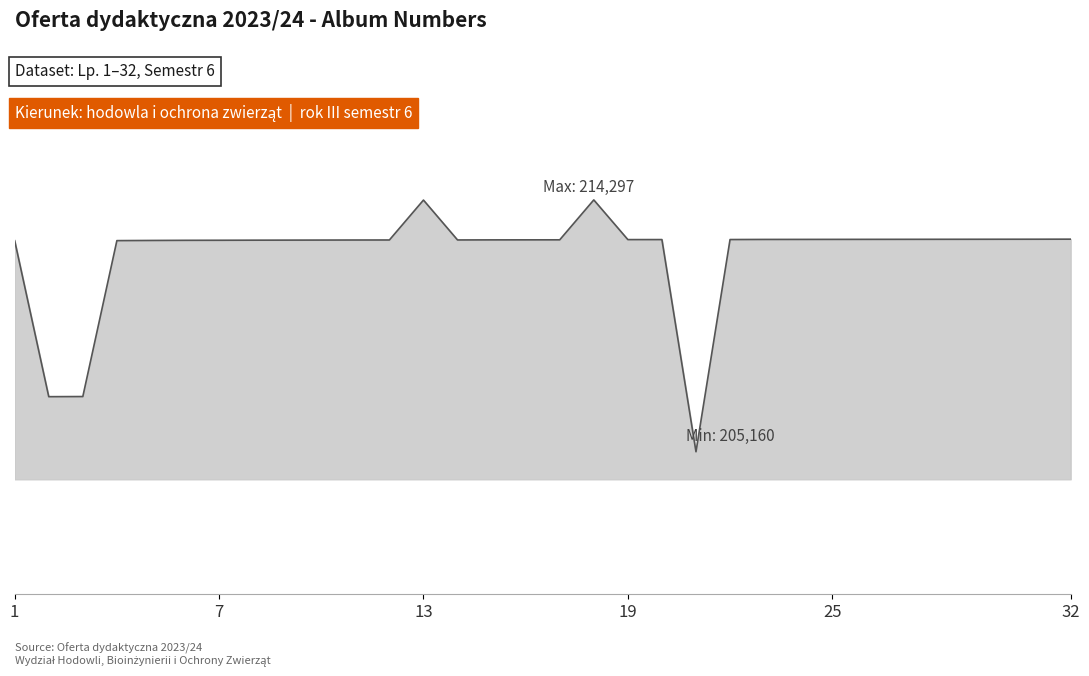

Does the chart have visible grid lines?

No